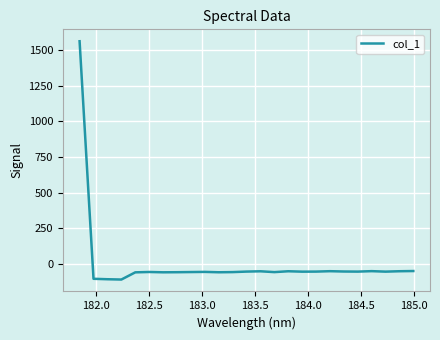

What is the maximum value shown in the chart?

1561.4